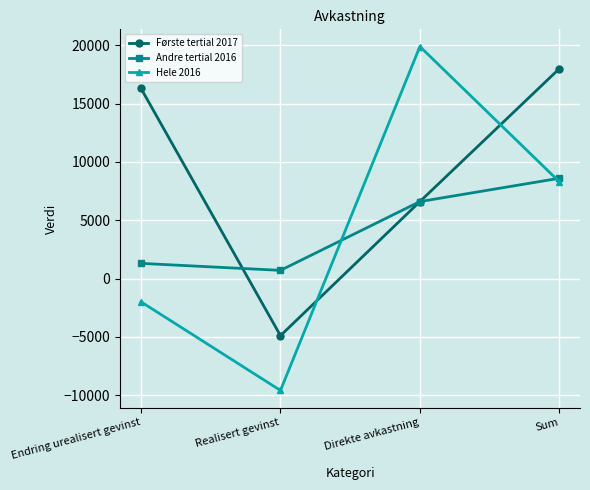

Is it true that Første tertial 2017 equals 5447 at Endring urealisert gevinst?

False